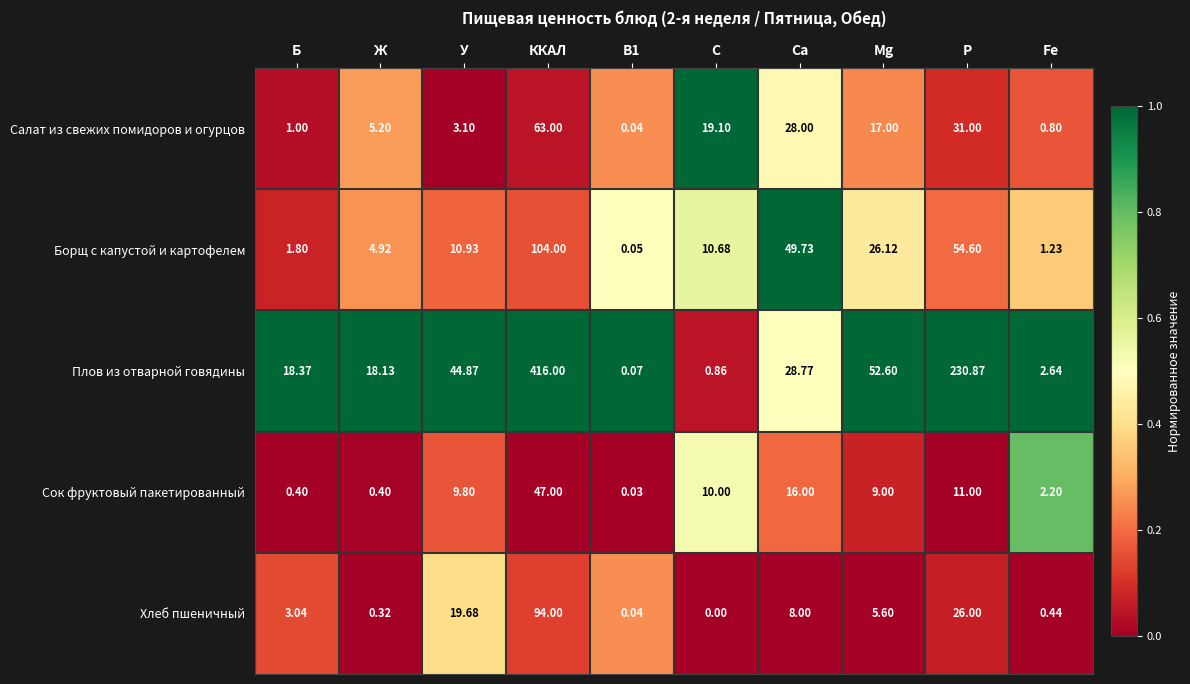

What is the difference between the highest and lowest values at Fe?

2.2